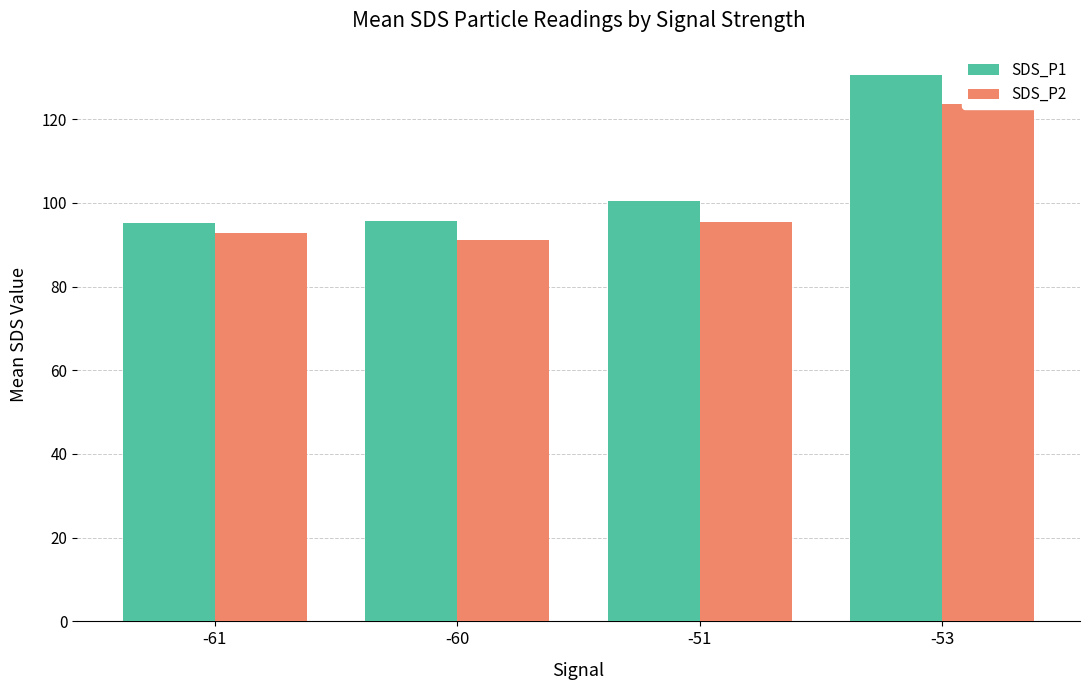

True or false: SDS_P2 has a value of 57.3 at -60.

False